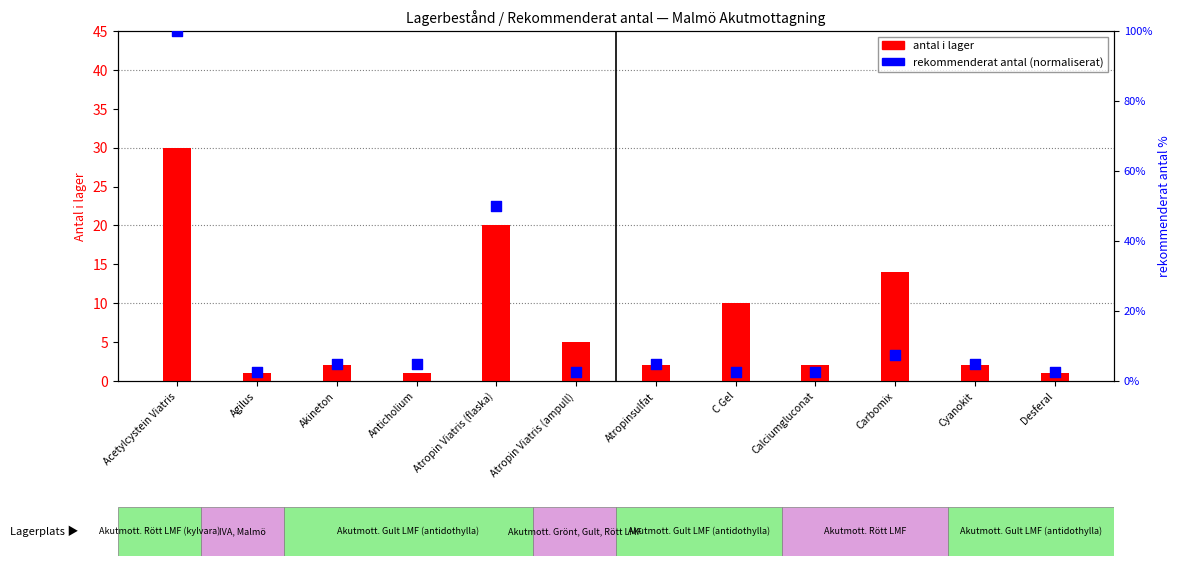

What are all the series names shown in the legend?

antal i lager, rekommenderat antal (normaliserat)